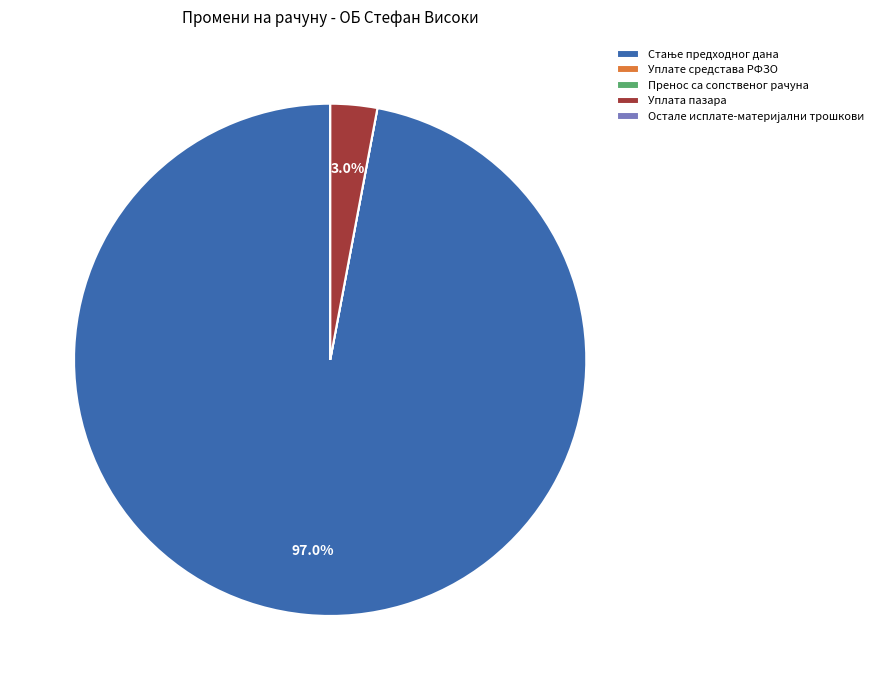

Is there any slice that represents more than half of the pie?

Yes